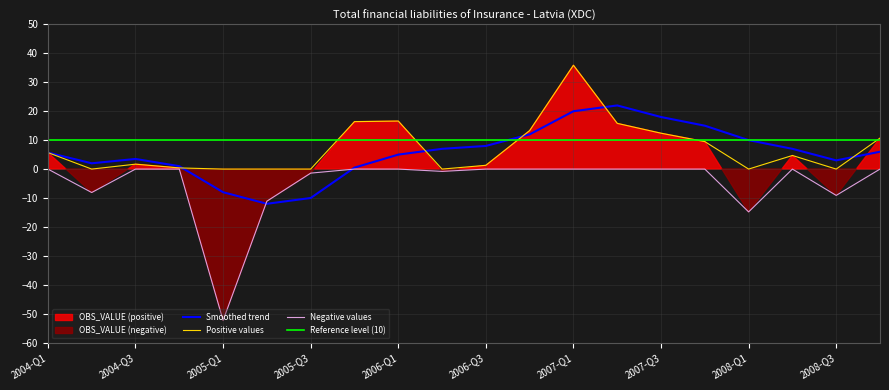

Does the chart display data point markers on the line(s)?

No